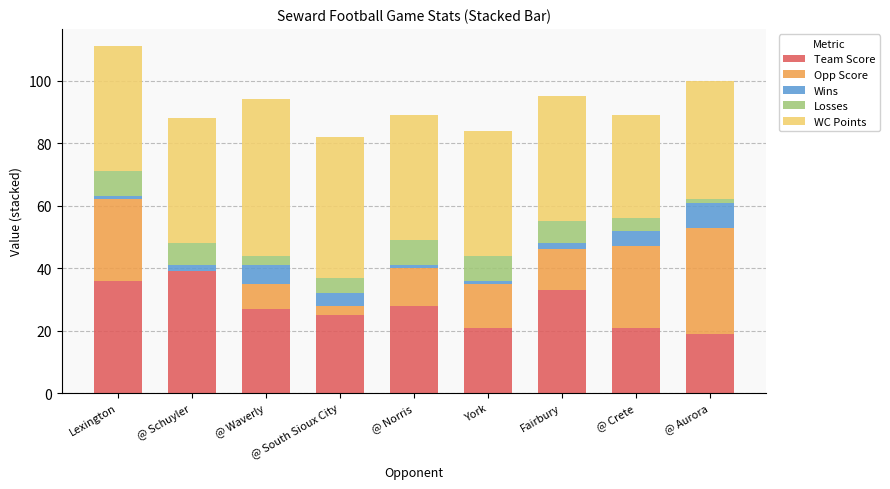

Is it true that Team Score equals 28 at @ Crete?

False